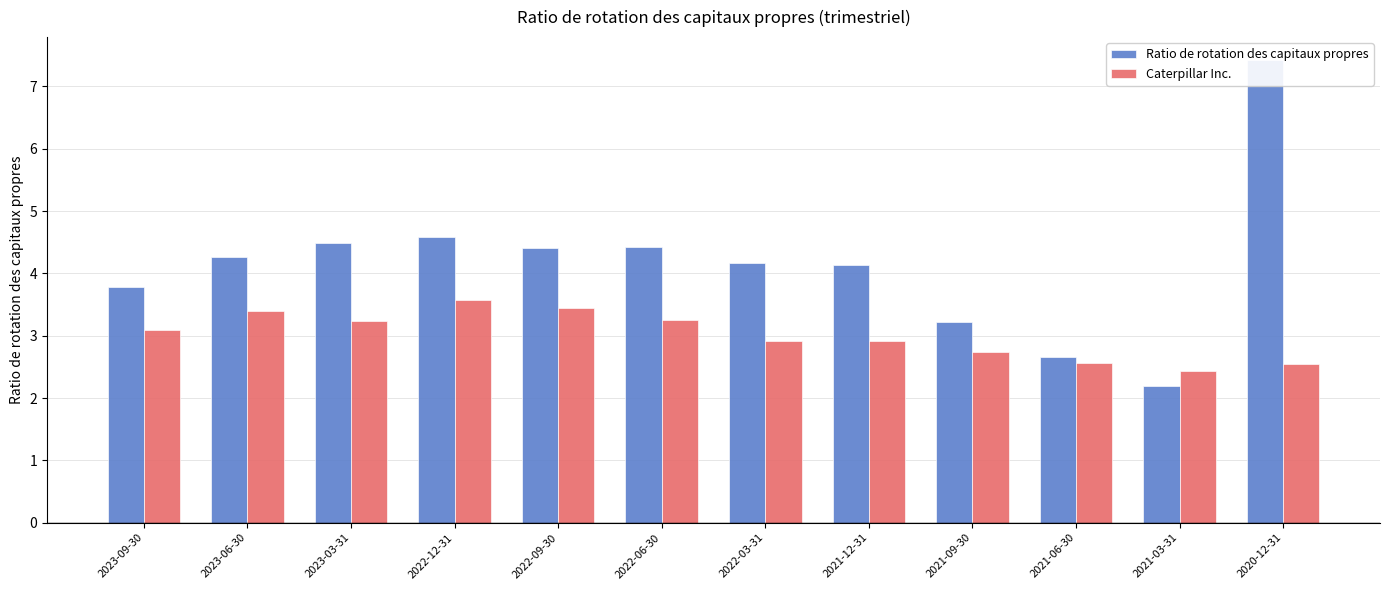

True or false: Caterpillar Inc. has a value of 3.2 at 2023-03-31.

True